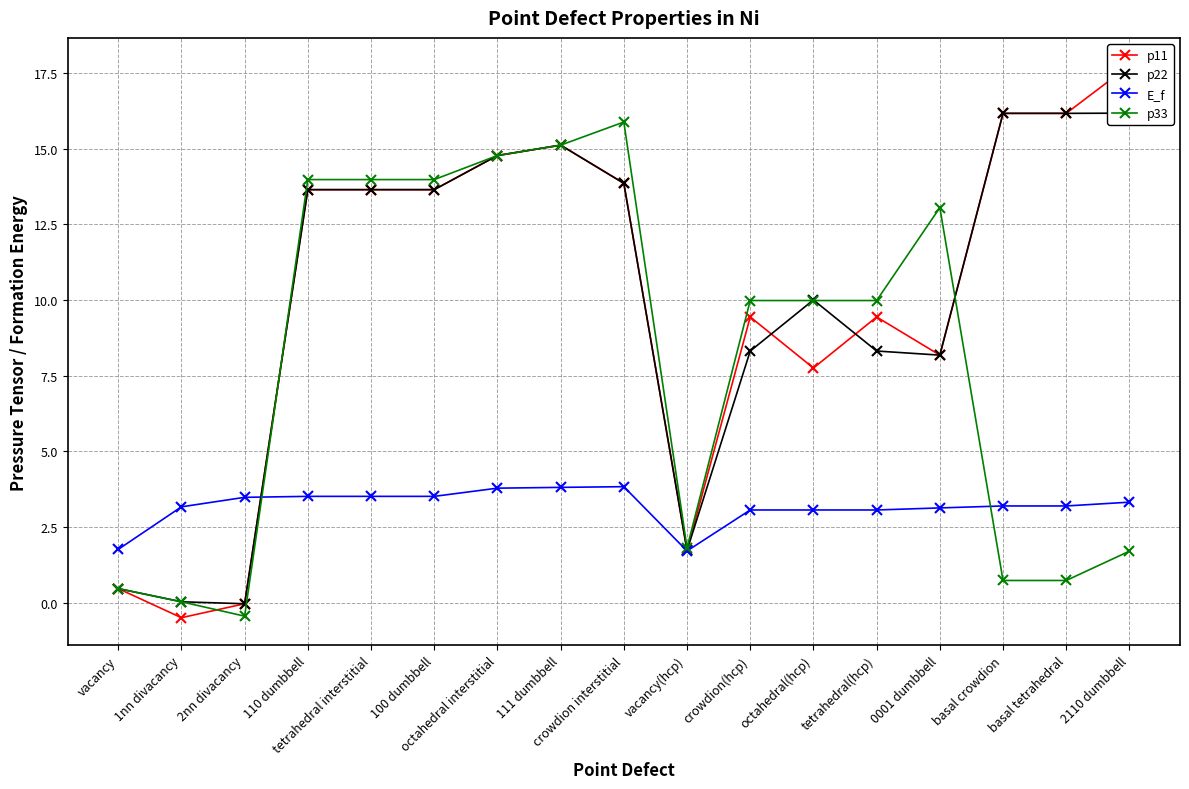

What position from the right is 100 dumbbell?

12